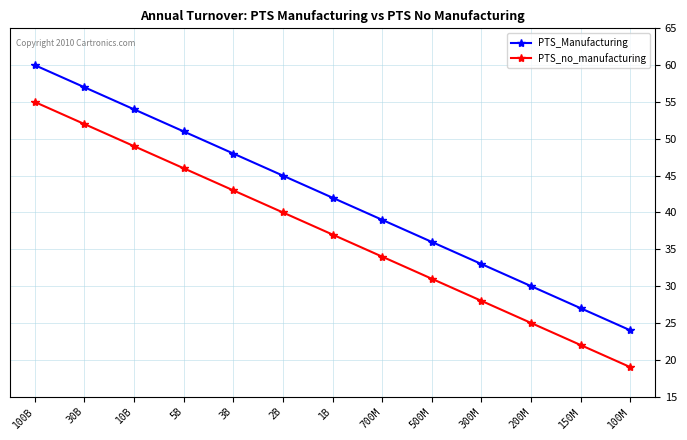

What is the difference between the maximum and second lowest values in the PTS_Manufacturing series?

33